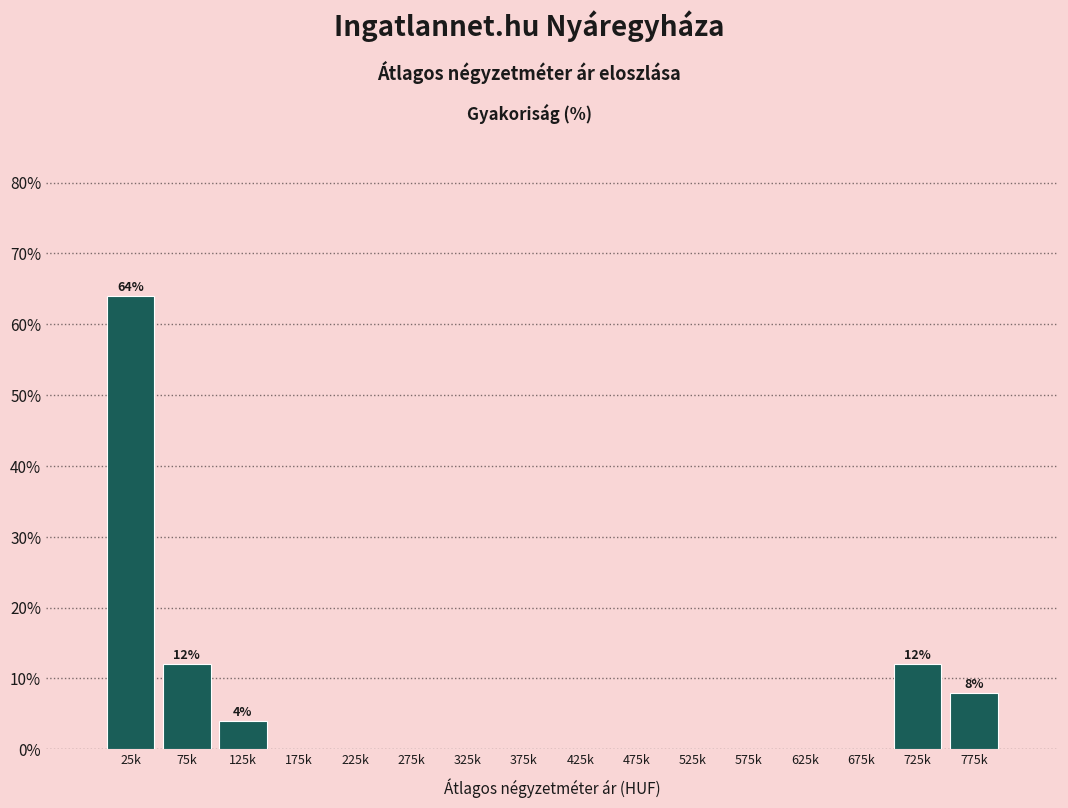

Reading right to left, list all the values displayed in this chart.

775k=8	725k=12	675k=0	625k=0	575k=0	525k=0	475k=0	425k=0	375k=0	325k=0	275k=0	225k=0	175k=0	125k=4	75k=12	25k=64